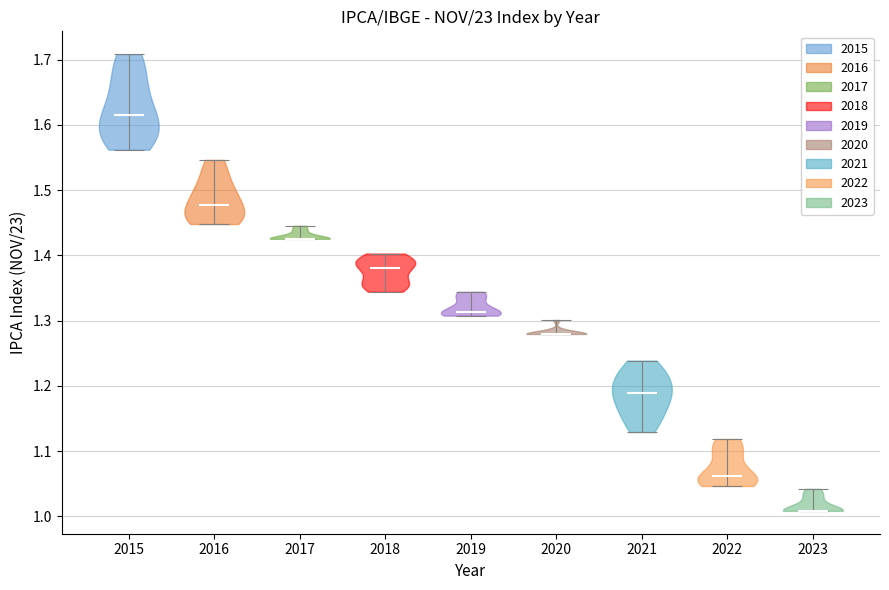

Which violin has the highest median line?

2015